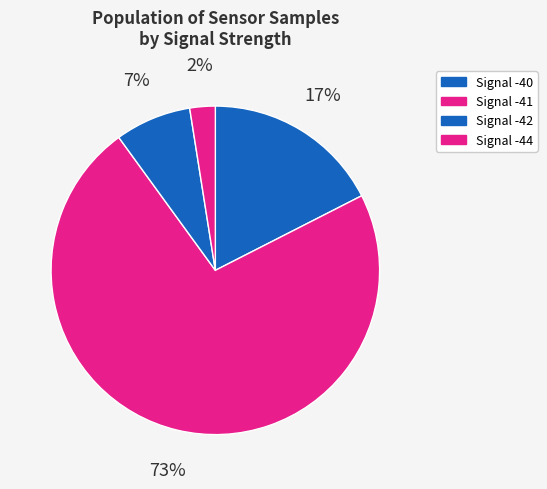

Count the number of slices in the pie.

4